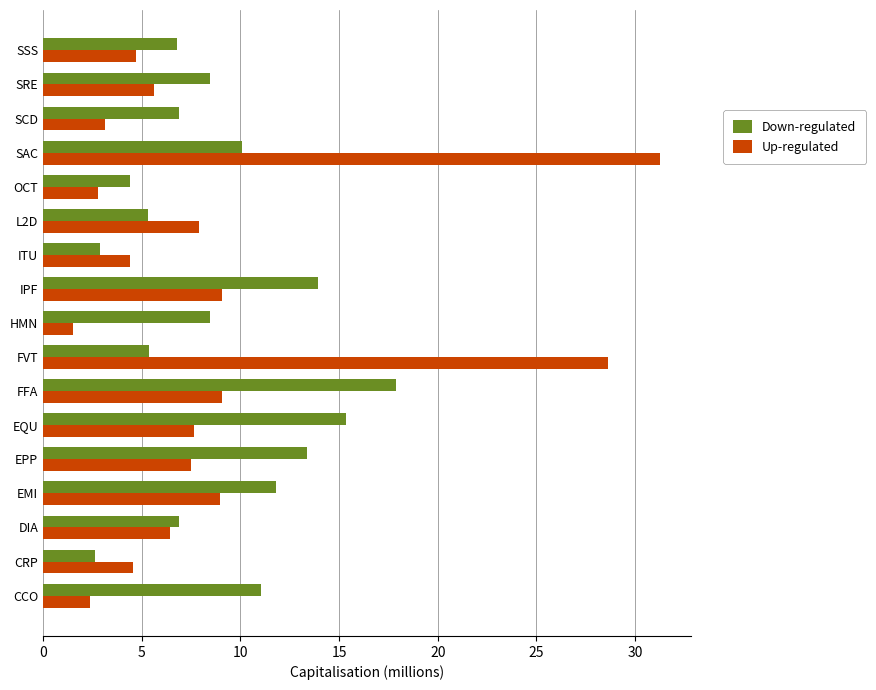

Read the Down-regulated value at DIA.

6.9